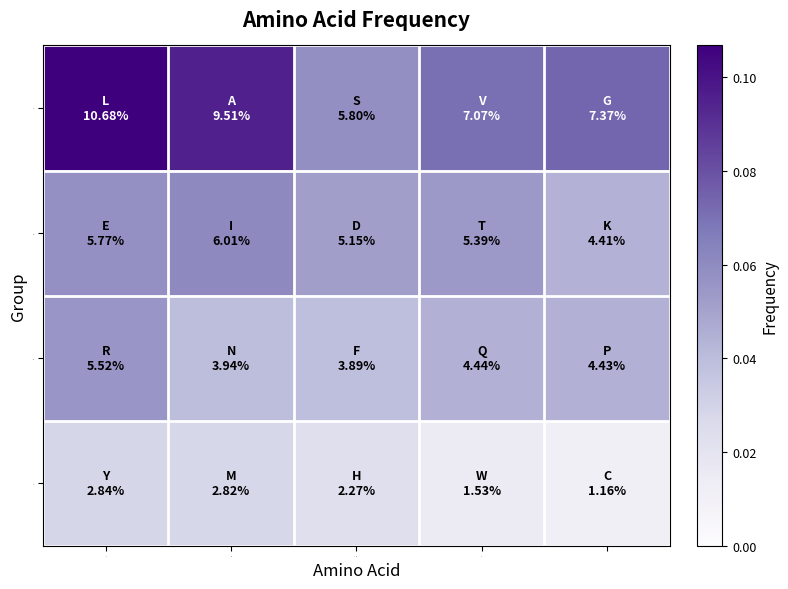

List the series in order of their peak value, highest first.

L, E, R, Y